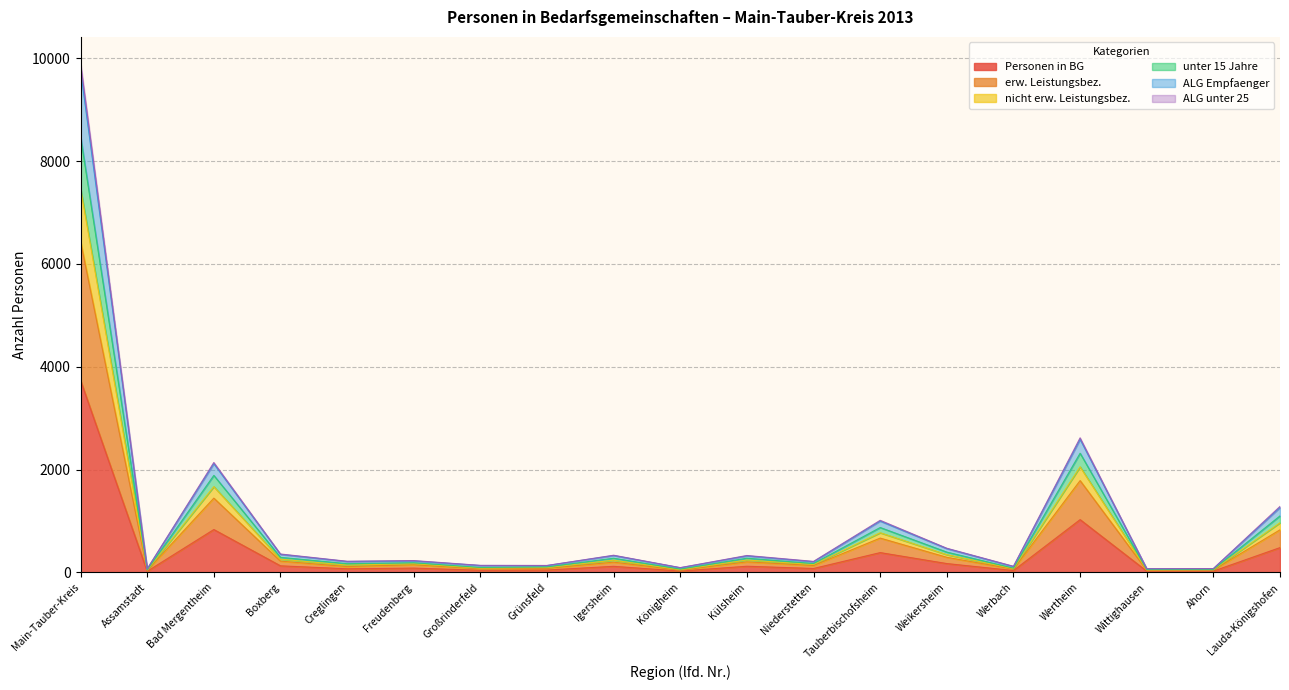

At which label is unter 15 Jahre closest to 4918?

Wertheim